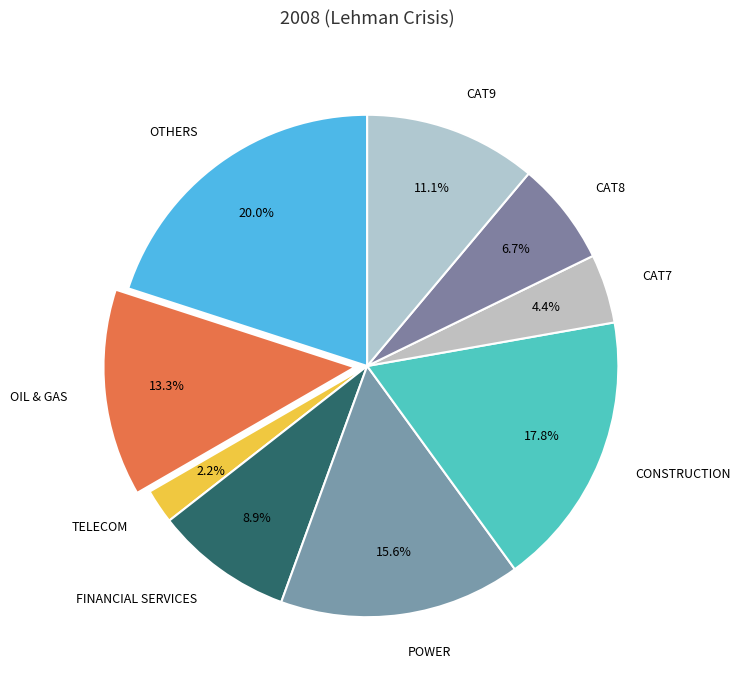

What is the smallest slice in the pie chart?

TELECOM